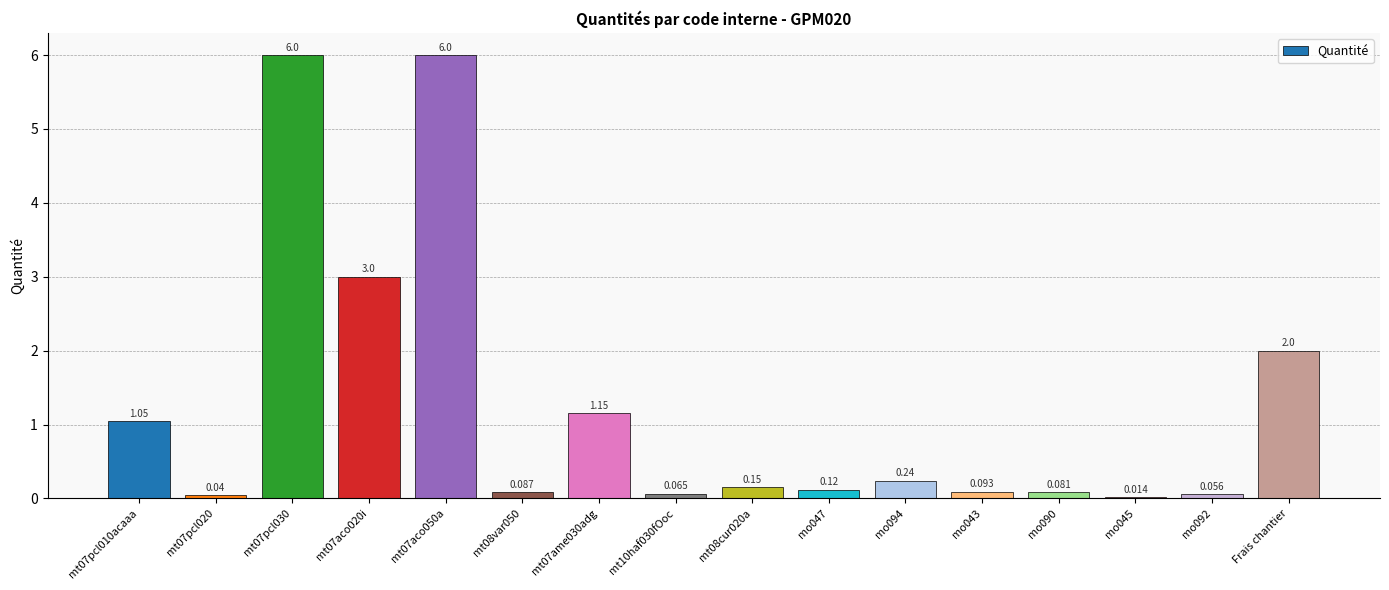

Which has a higher value, Frais chantier or mt08cur020a?

Frais chantier